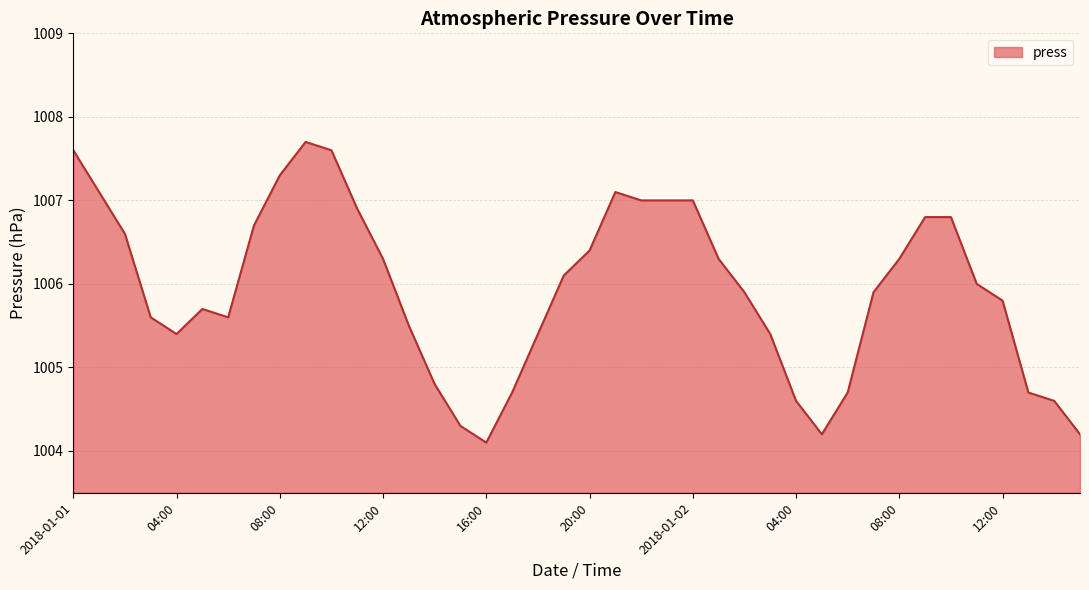

Does the chart display data point markers on the line(s)?

No